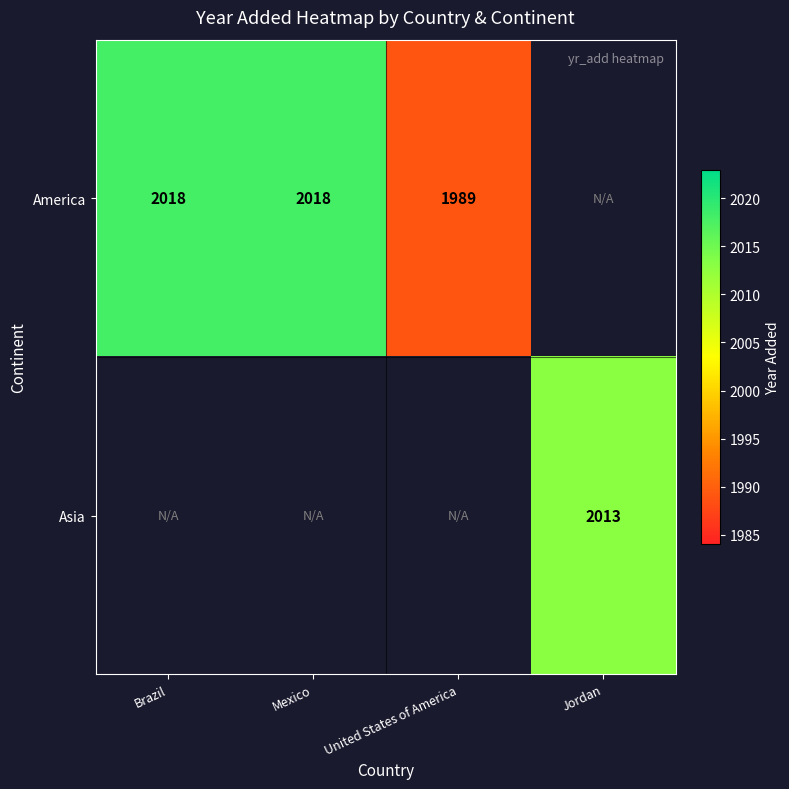

The value of America at United States of America is 1375. True or false?

False